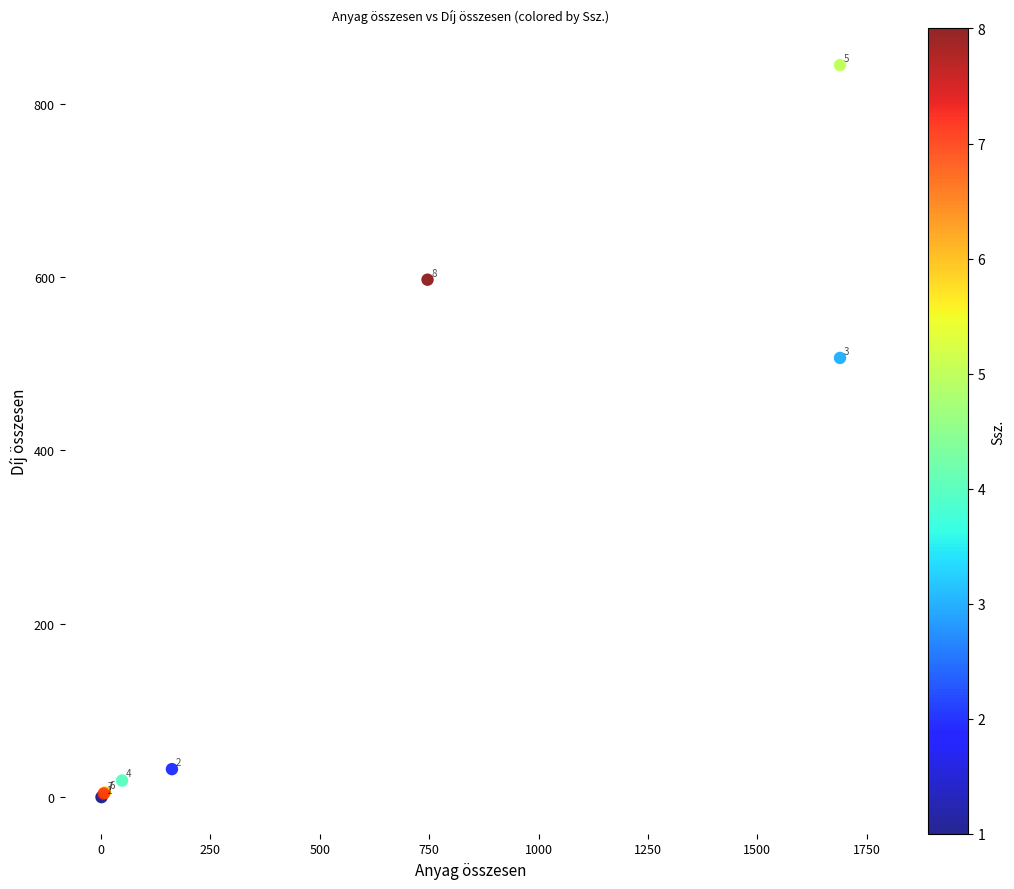

What Y value in the scatter plot is closest to 422?

506.7